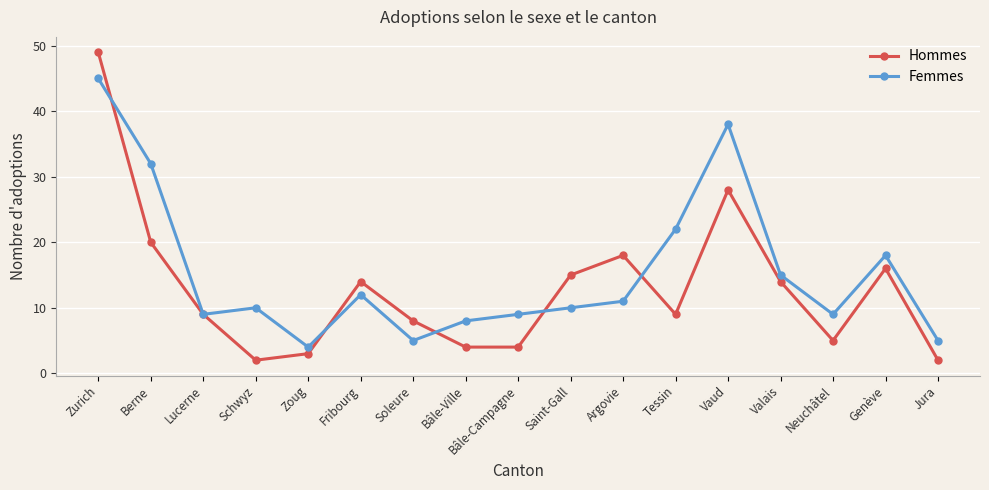

Reading left to right, list all the values displayed in this chart.

Hommes: Zurich=49	Berne=20	Lucerne=9	Schwyz=2	Zoug=3	Fribourg=14	Soleure=8	Bâle-Ville=4	Bâle-Campagne=4	Saint-Gall=15	Argovie=18	Tessin=9	Vaud=28	Valais=14	Neuchâtel=5	Genève=16	Jura=2
Femmes: Zurich=45	Berne=32	Lucerne=9	Schwyz=10	Zoug=4	Fribourg=12	Soleure=5	Bâle-Ville=8	Bâle-Campagne=9	Saint-Gall=10	Argovie=11	Tessin=22	Vaud=38	Valais=15	Neuchâtel=9	Genève=18	Jura=5